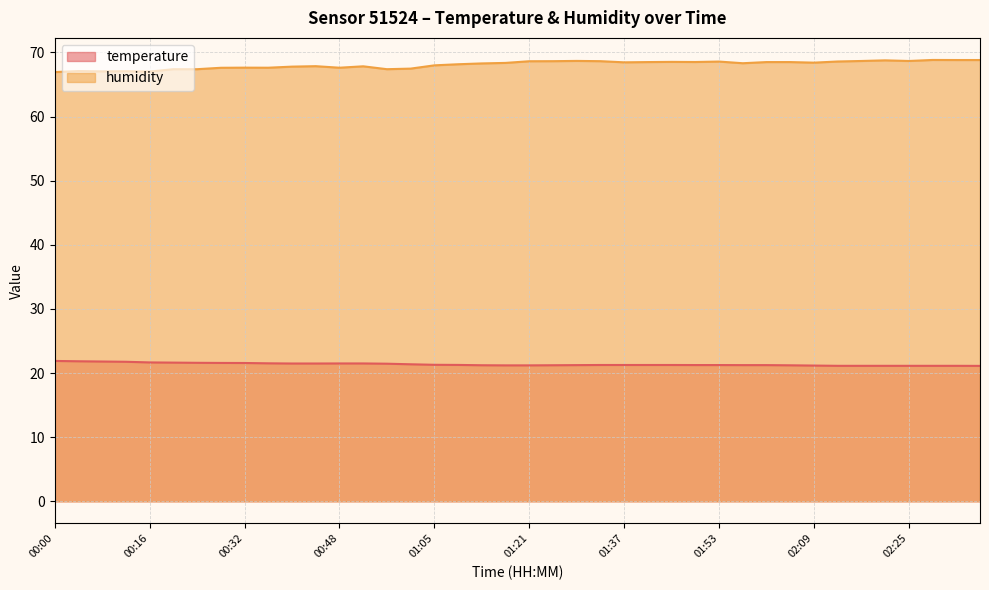

What is the label of the 8th point from the right?

02:09